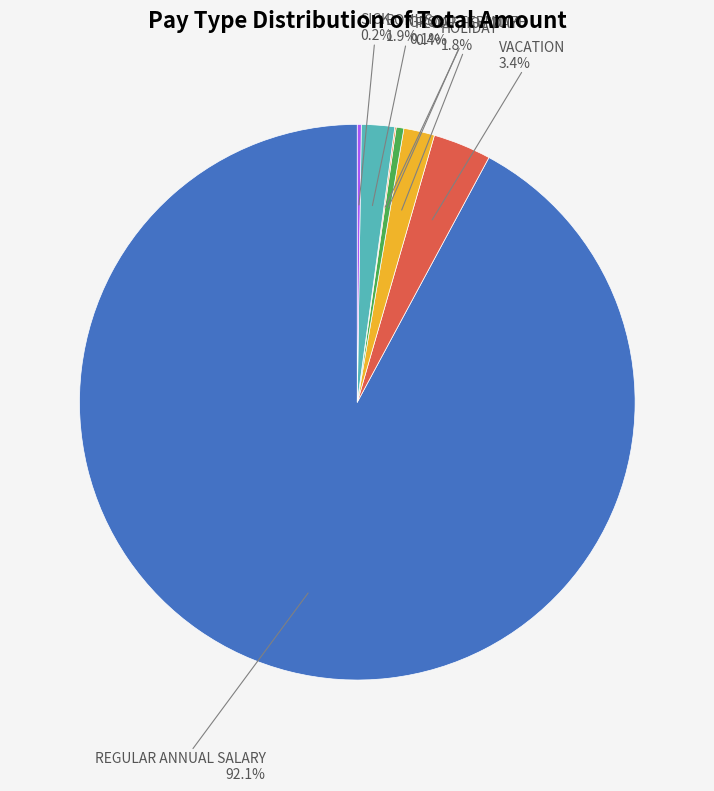

Is there a majority slice in this chart?

Yes